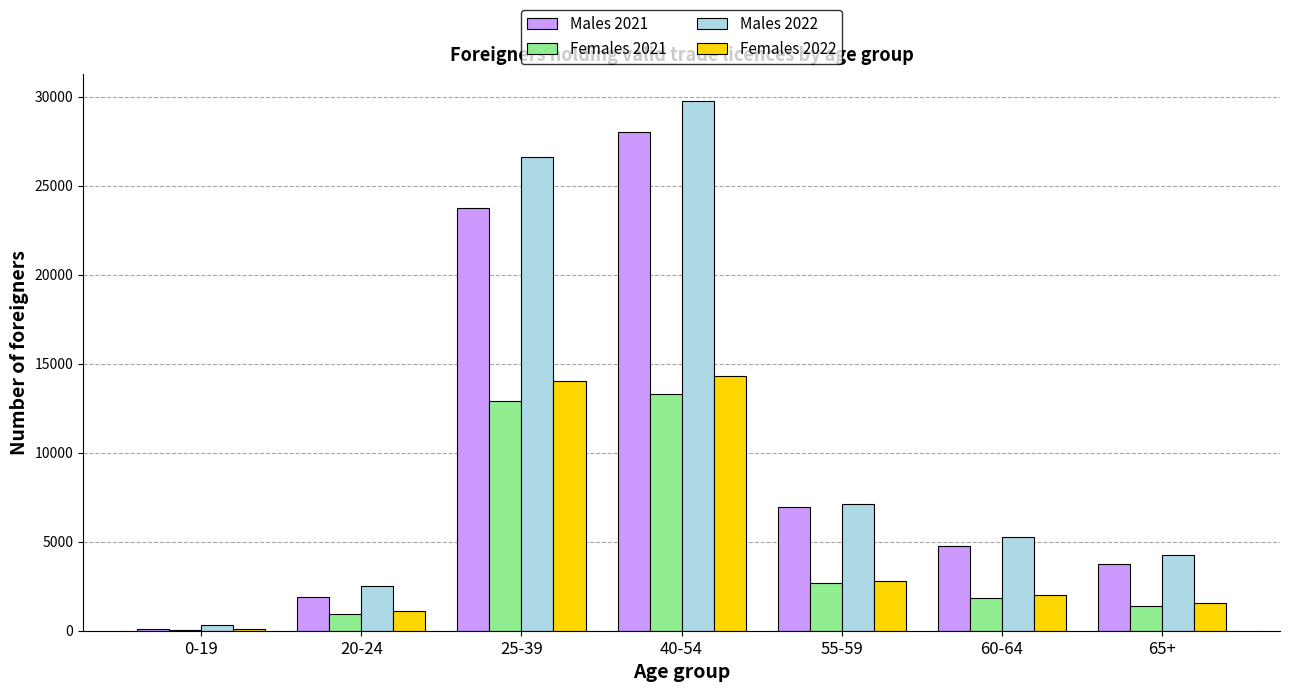

Is the value of Males 2022 at 40-54 greater than the value of Males 2021 at 0-19?

Yes